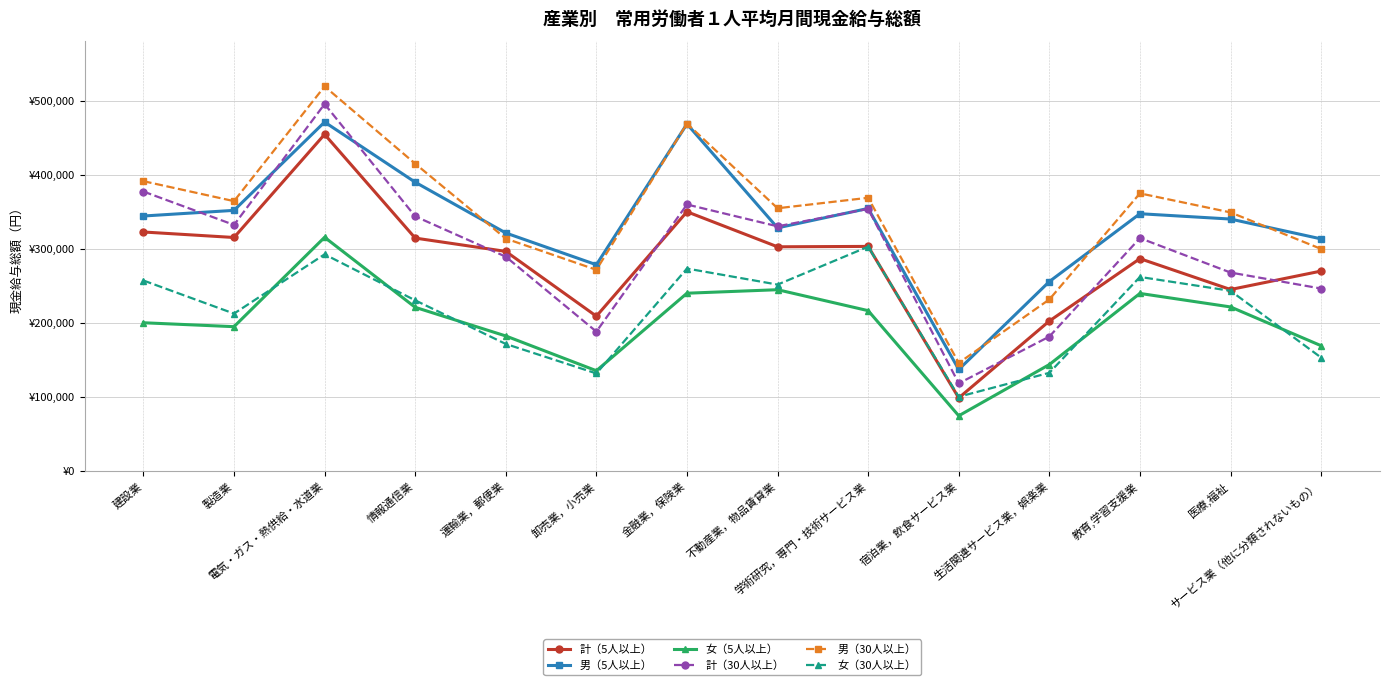

Which series ends up on top after the final intersection of 計（5人以上） and 女（30人以上）?

計（5人以上）